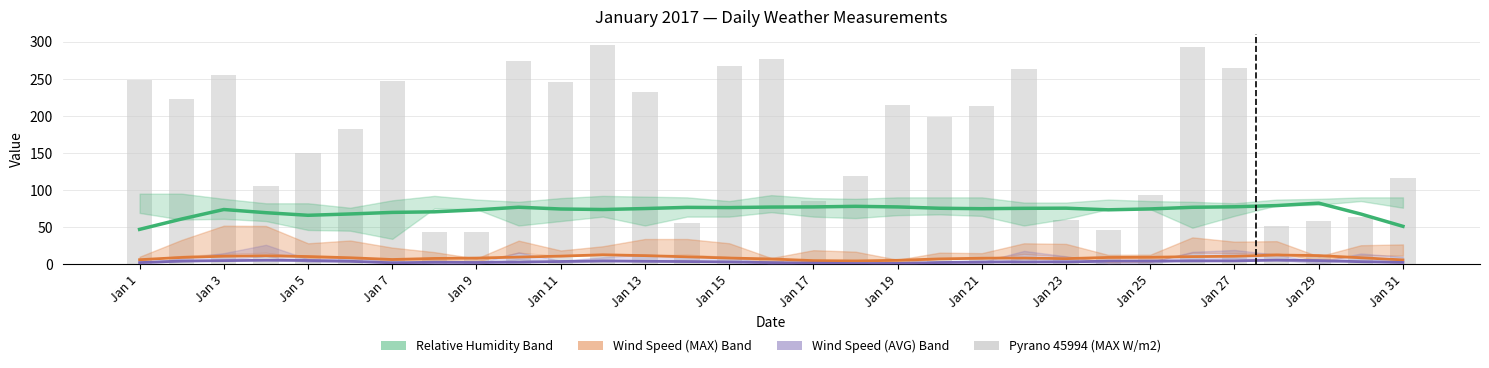

How many values in the Wind Speed (MAX km/h) series exceed 8?

20